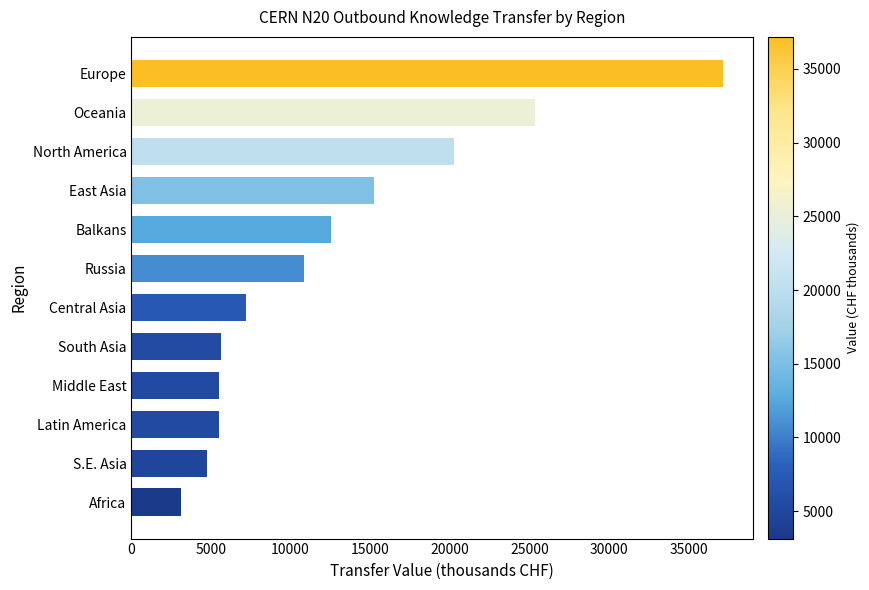

What value does the data have at Central Asia?

7220.4